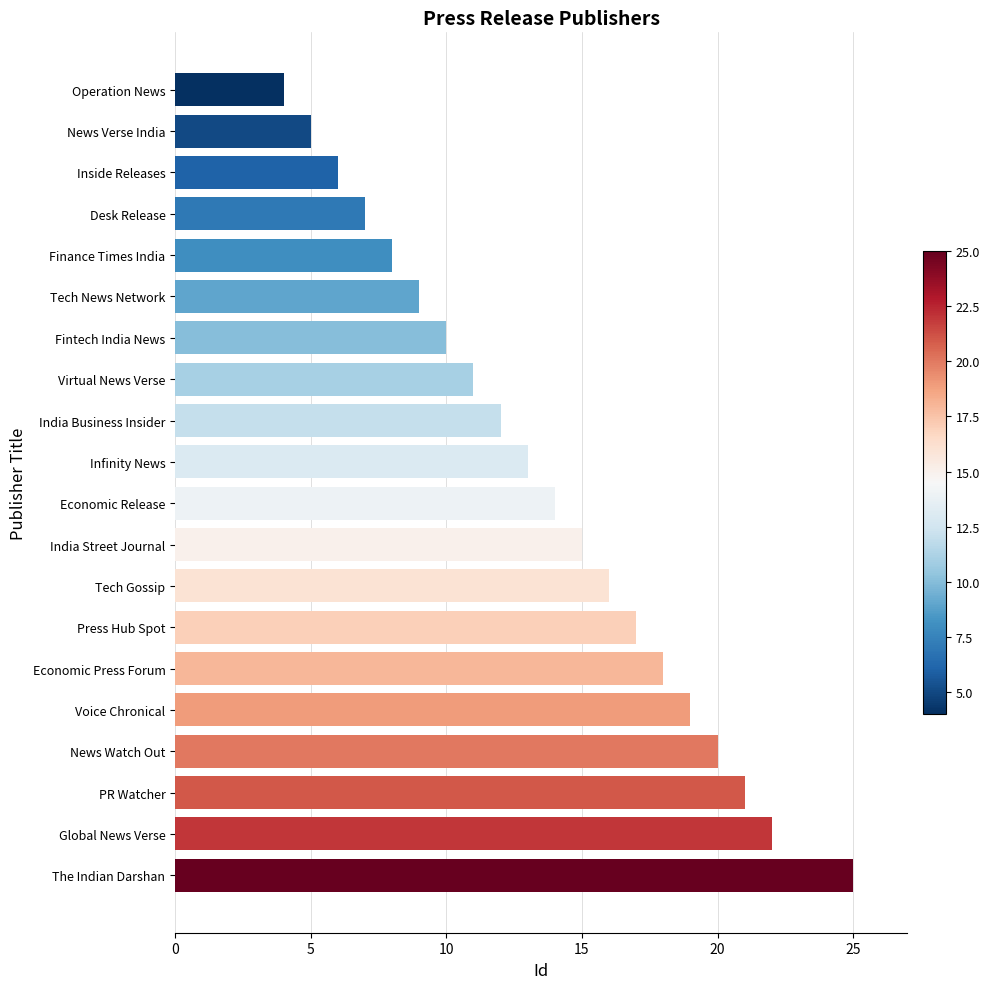

What is the smallest value displayed?

4